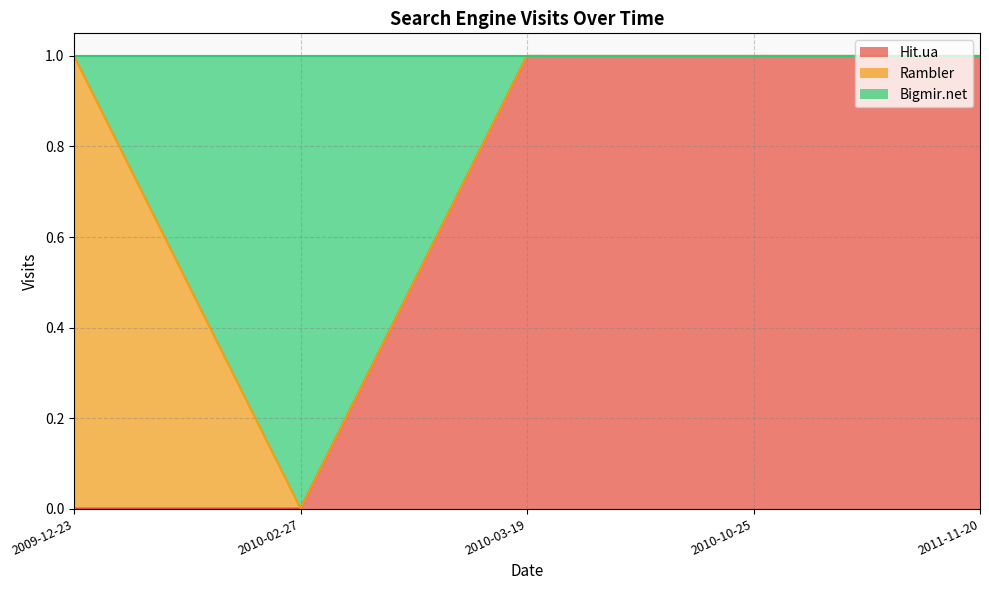

How many distinct data groups are displayed?

3